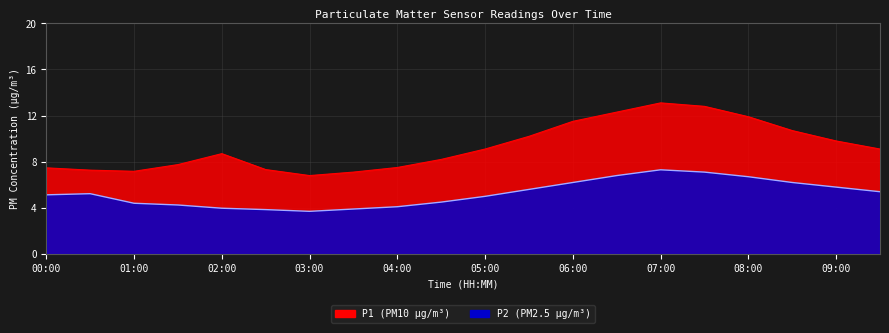

Does the chart display data point markers on the line(s)?

No